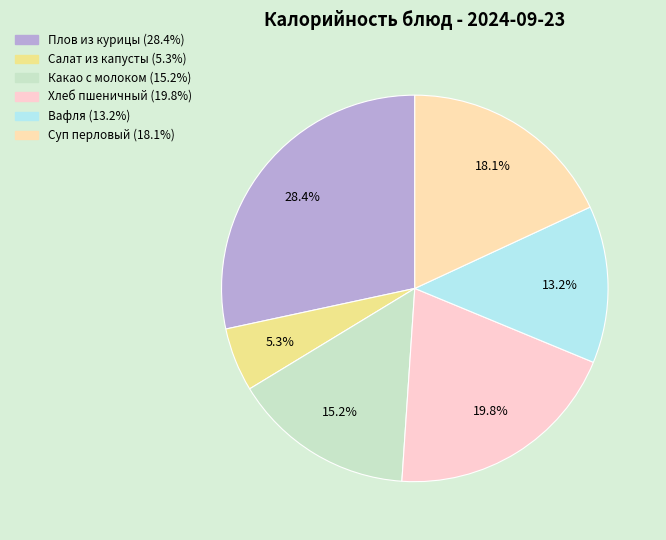

Is it true that Плов из курицы is 28% of the pie?

True